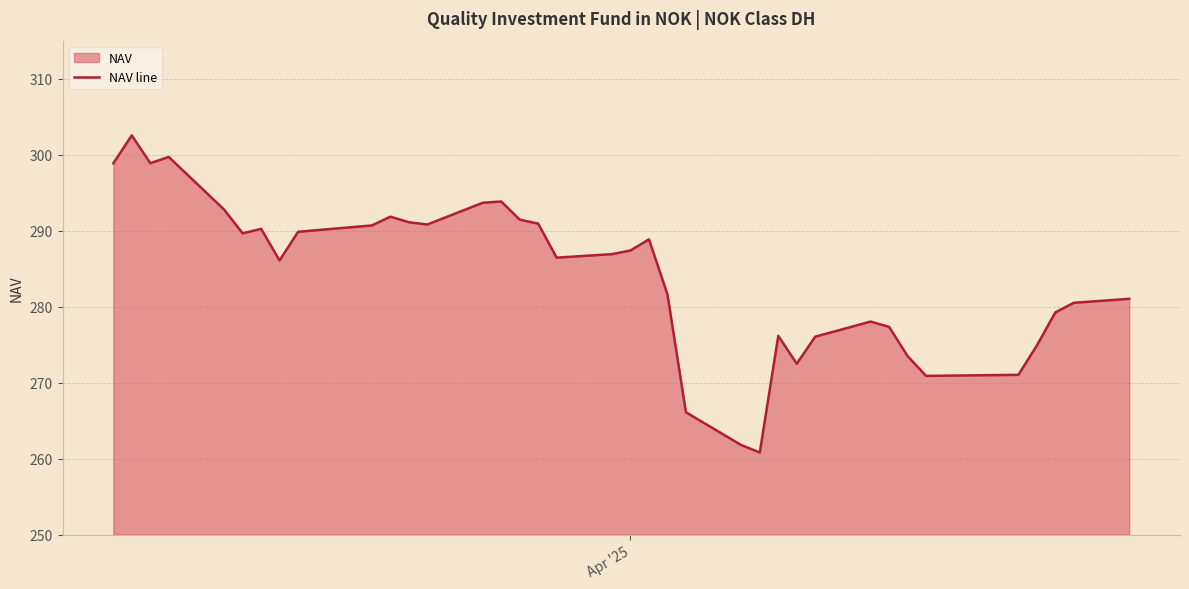

What is the smallest value displayed?

260.8